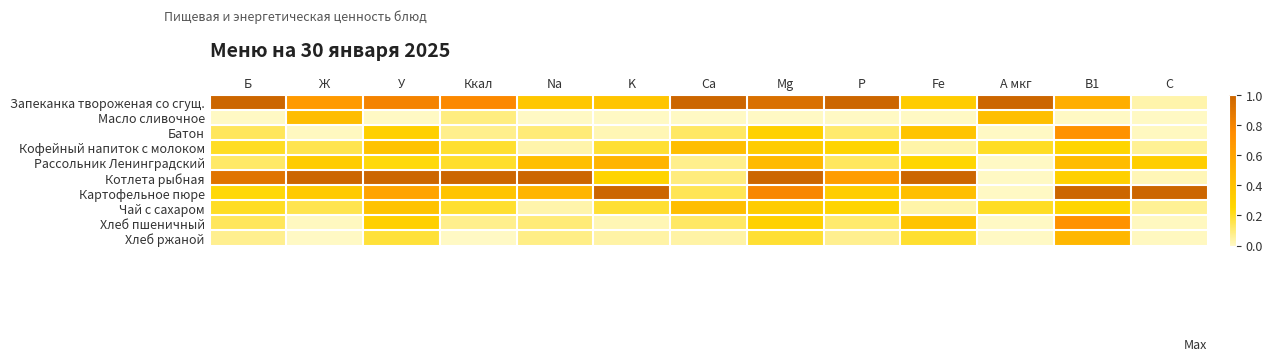

List the series in order of their peak value, lowest first.

Кофейный напиток с молоком, Чай с сахаром, Масло сливочное, Хлеб ржаной, Рассольник Ленинградский, Батон, Хлеб пшеничный, Запеканка твороженая со сгущ., Котлета рыбная, Картофельное пюре